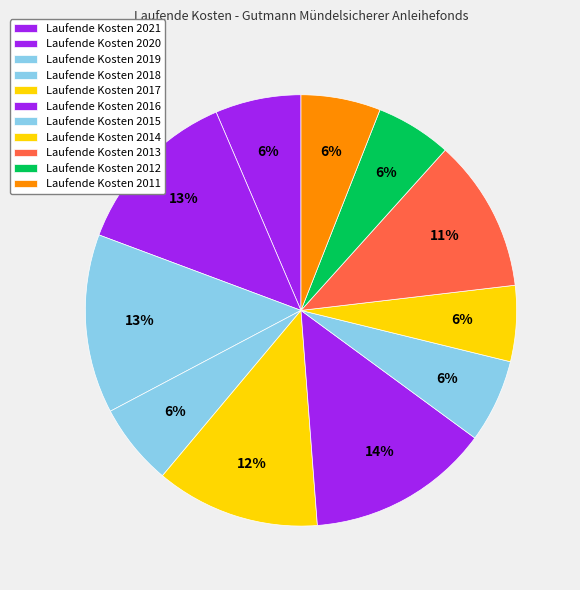

Count the number of slices in the pie.

11